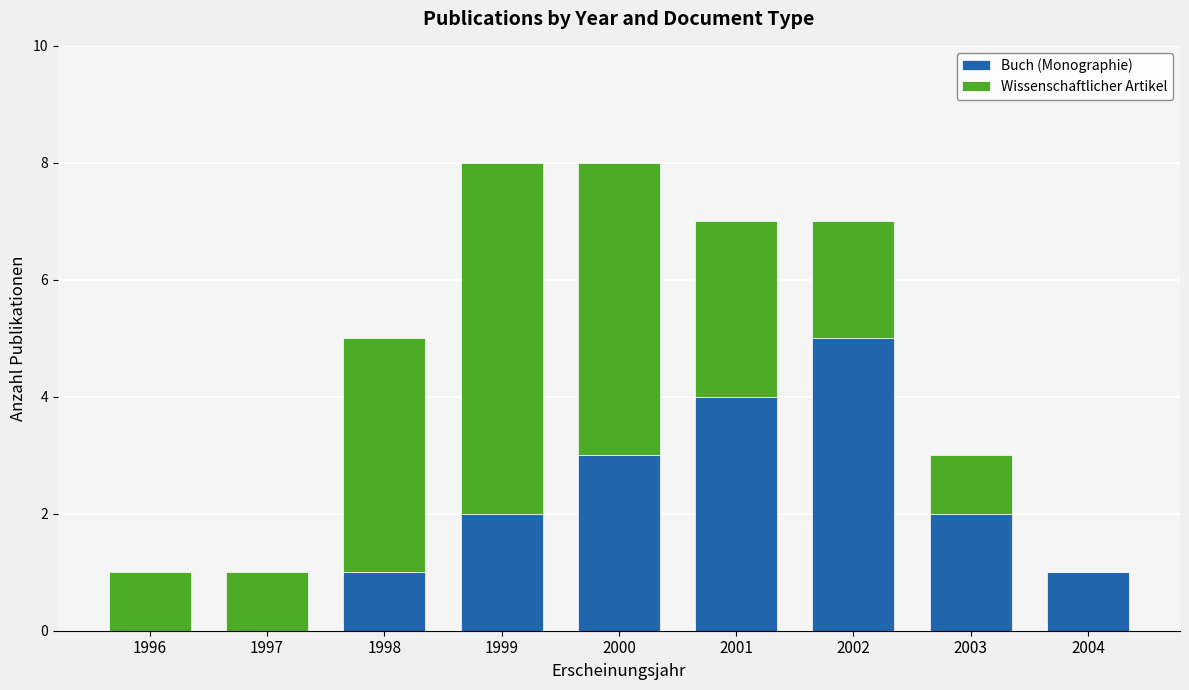

What is the total value across all series at 1998?

5